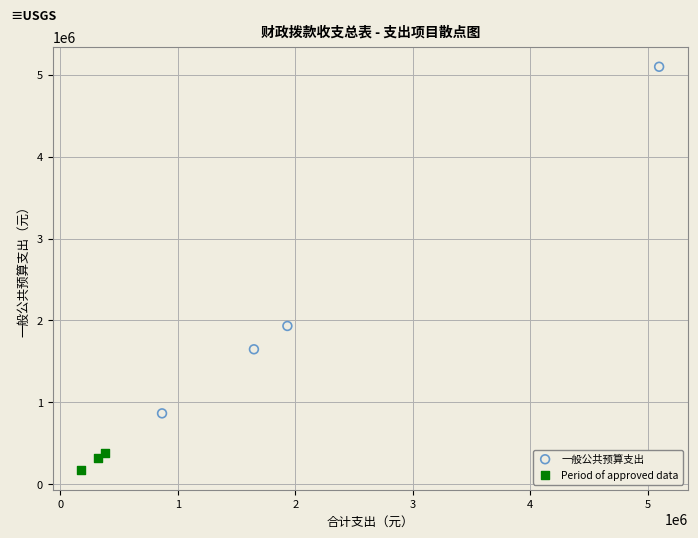

Which series reaches the maximum Y coordinate?

一般公共预算支出